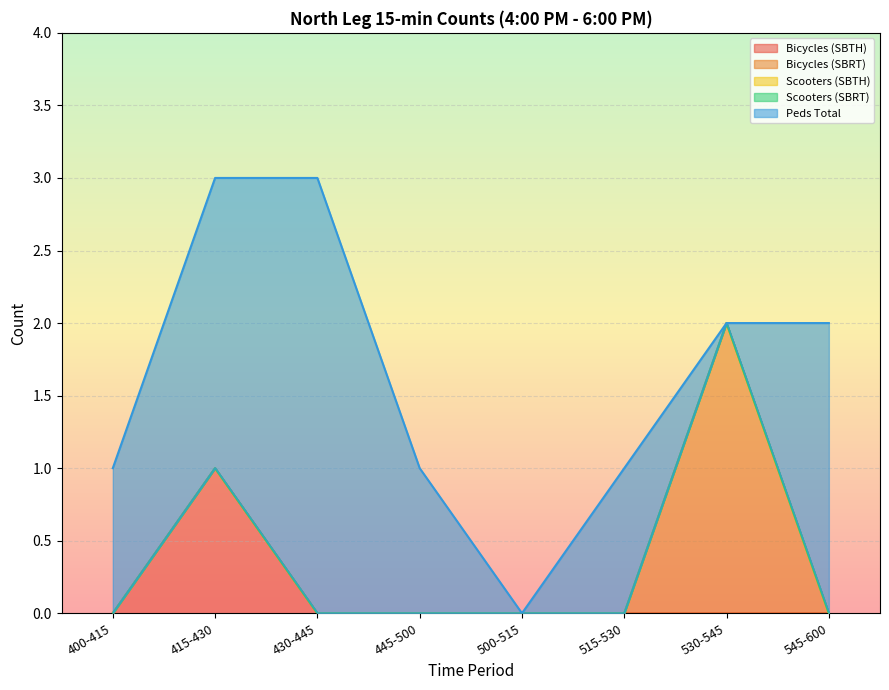

At which category is the sum across all series the highest?

415-430